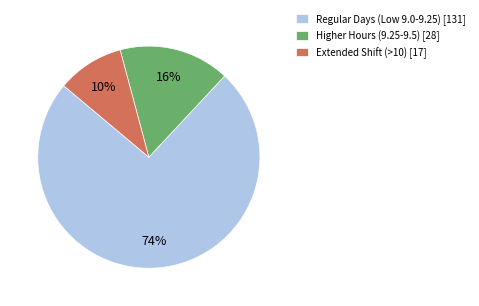

The Extended Shift (>10) [17] slice represents 1% of the pie. True or false?

False